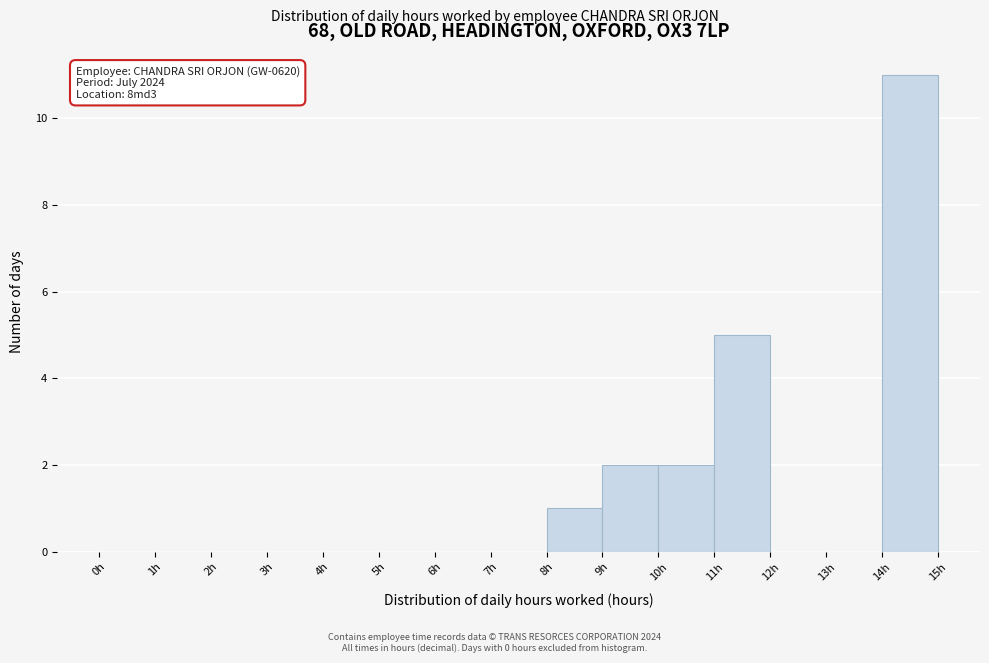

Which range on the x-axis has the tallest bar?

14 to 15